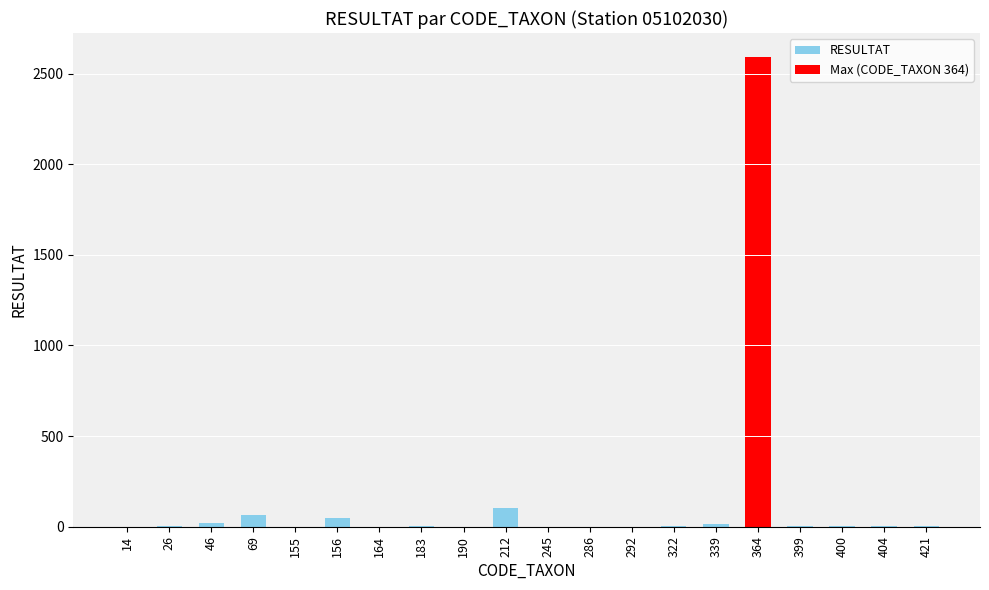

How many categories are shown in the chart?

20